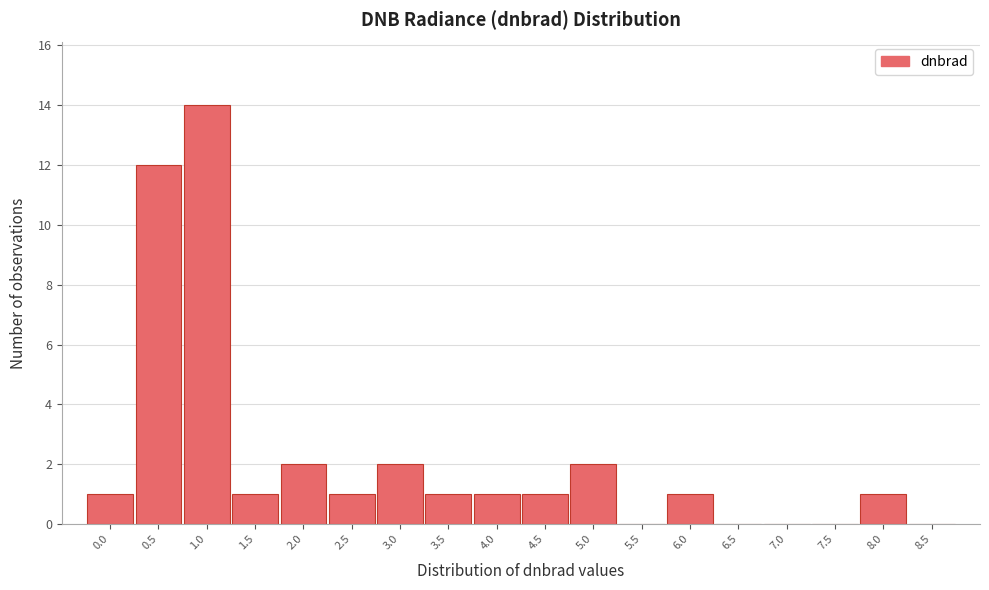

Reading left to right, extract all data points from this chart.

0.0=1	0.5=12	1.0=14	1.5=1	2.0=2	2.5=1	3.0=2	3.5=1	4.0=1	4.5=1	5.0=2	5.5=0	6.0=1	6.5=0	7.0=0	7.5=0	8.0=1	8.5=0